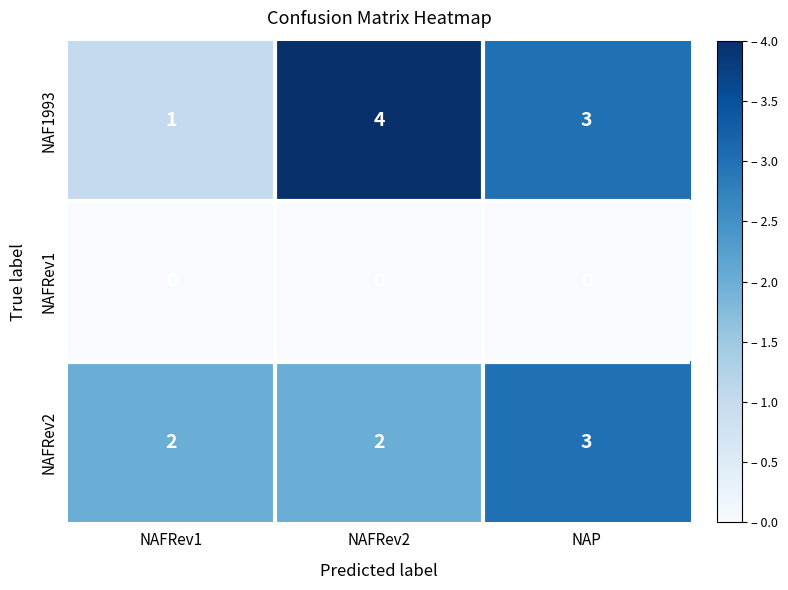

Which label corresponds to the largest value in the chart?

NAFRev2